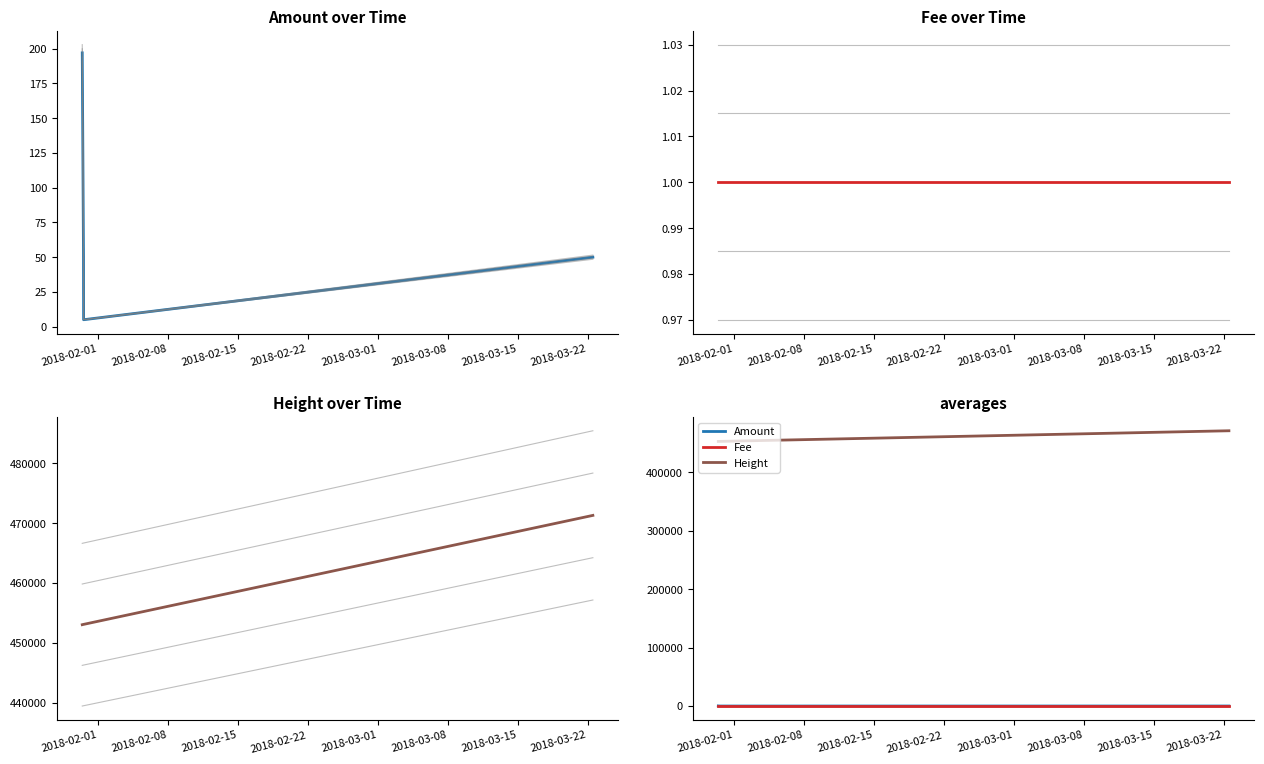

At which category is the sum across all series the highest?

2018-03-22 12:37:02